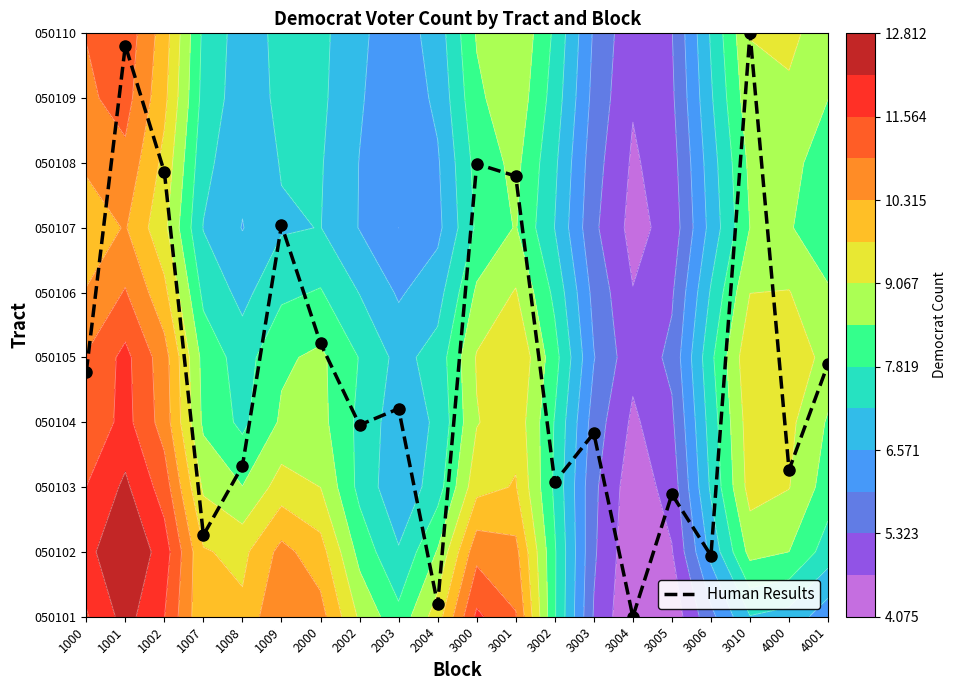

Rank the categories by value from highest to lowest.

3010, 1001, 3000, 1002, 3001, 1009, 2000, 4001, 1000, 2003, 2002, 3003, 1008, 4000, 3002, 3005, 1007, 3006, 2004, 3004